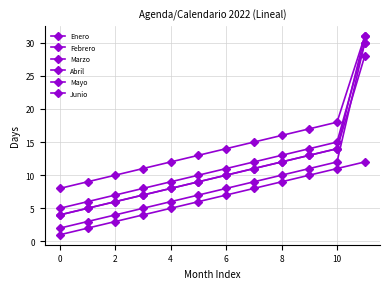

How many lines are shown in the chart?

6